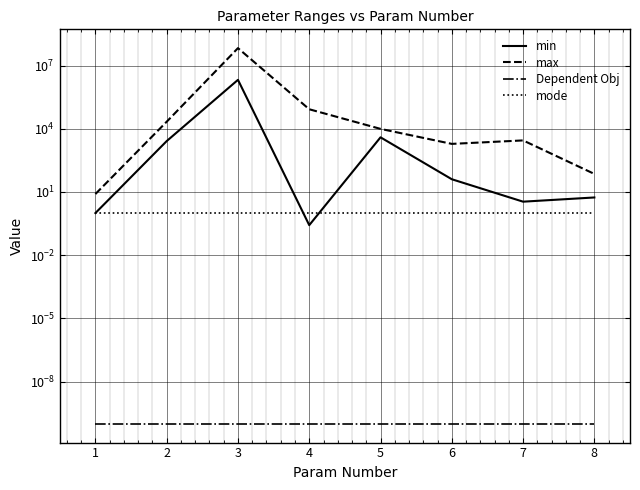

Count the number of data series in this chart.

4